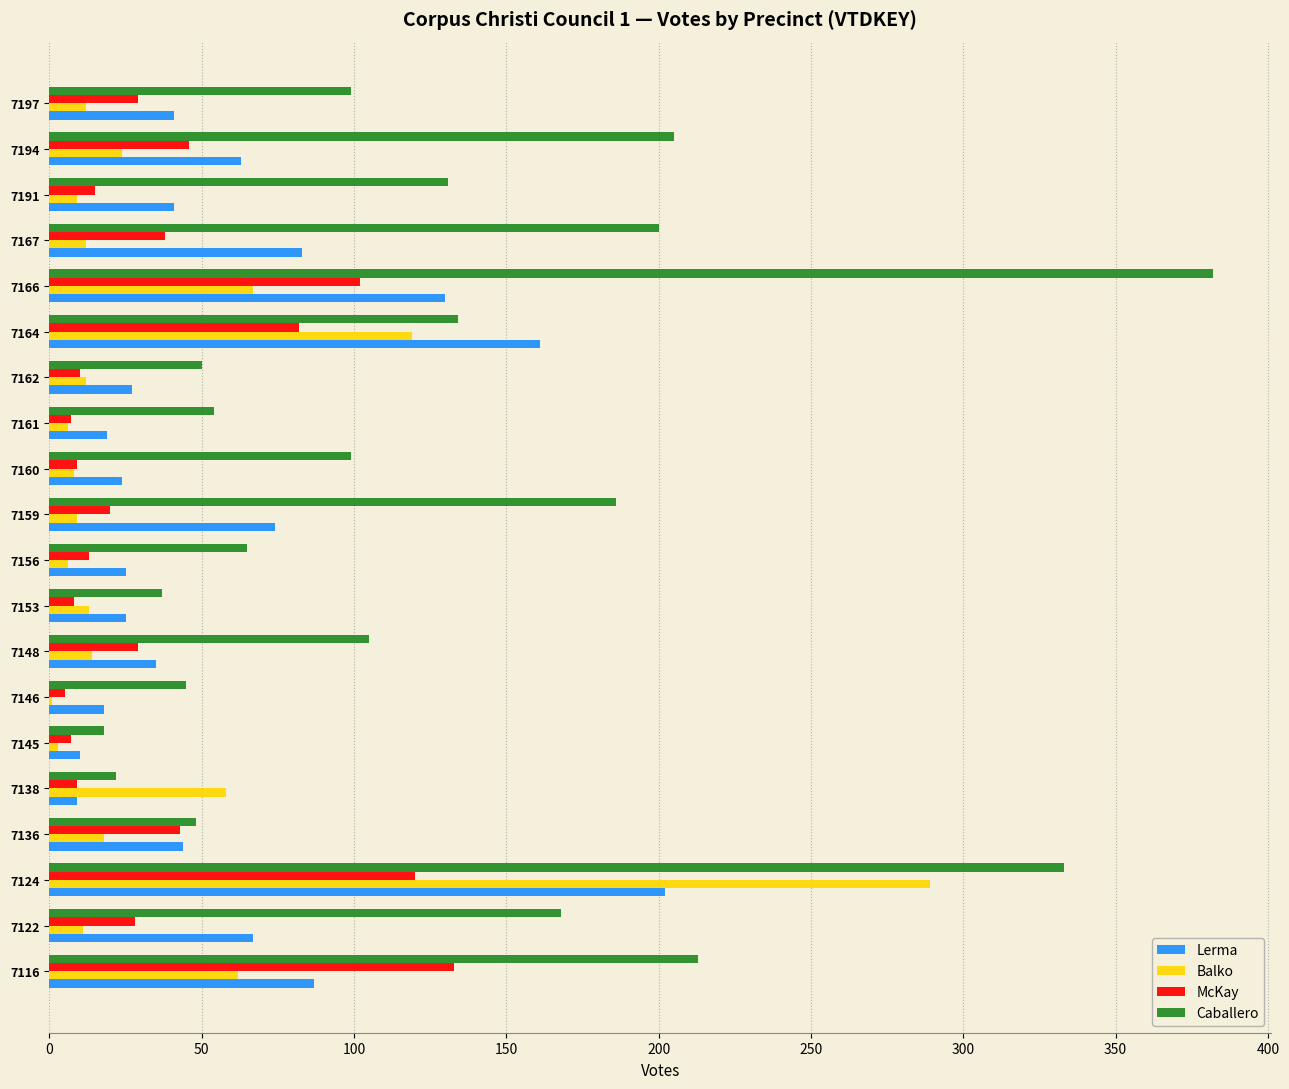

Which series changed the most between 7156 and 7164?

Lerma